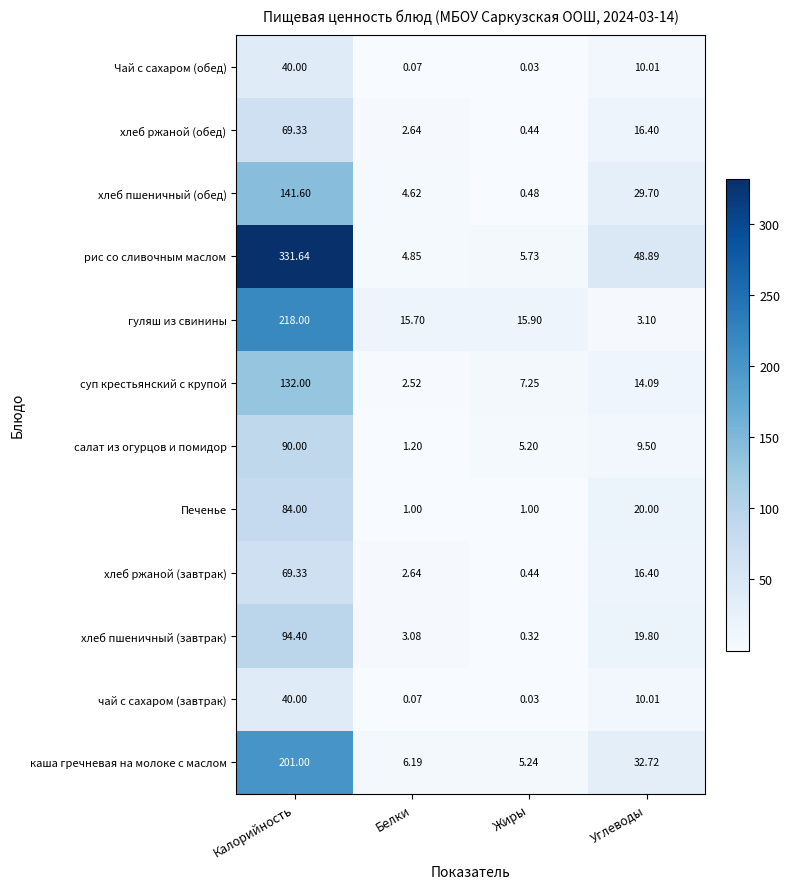

Which category has the highest value in the чай с сахаром (завтрак) series?

Калорийность